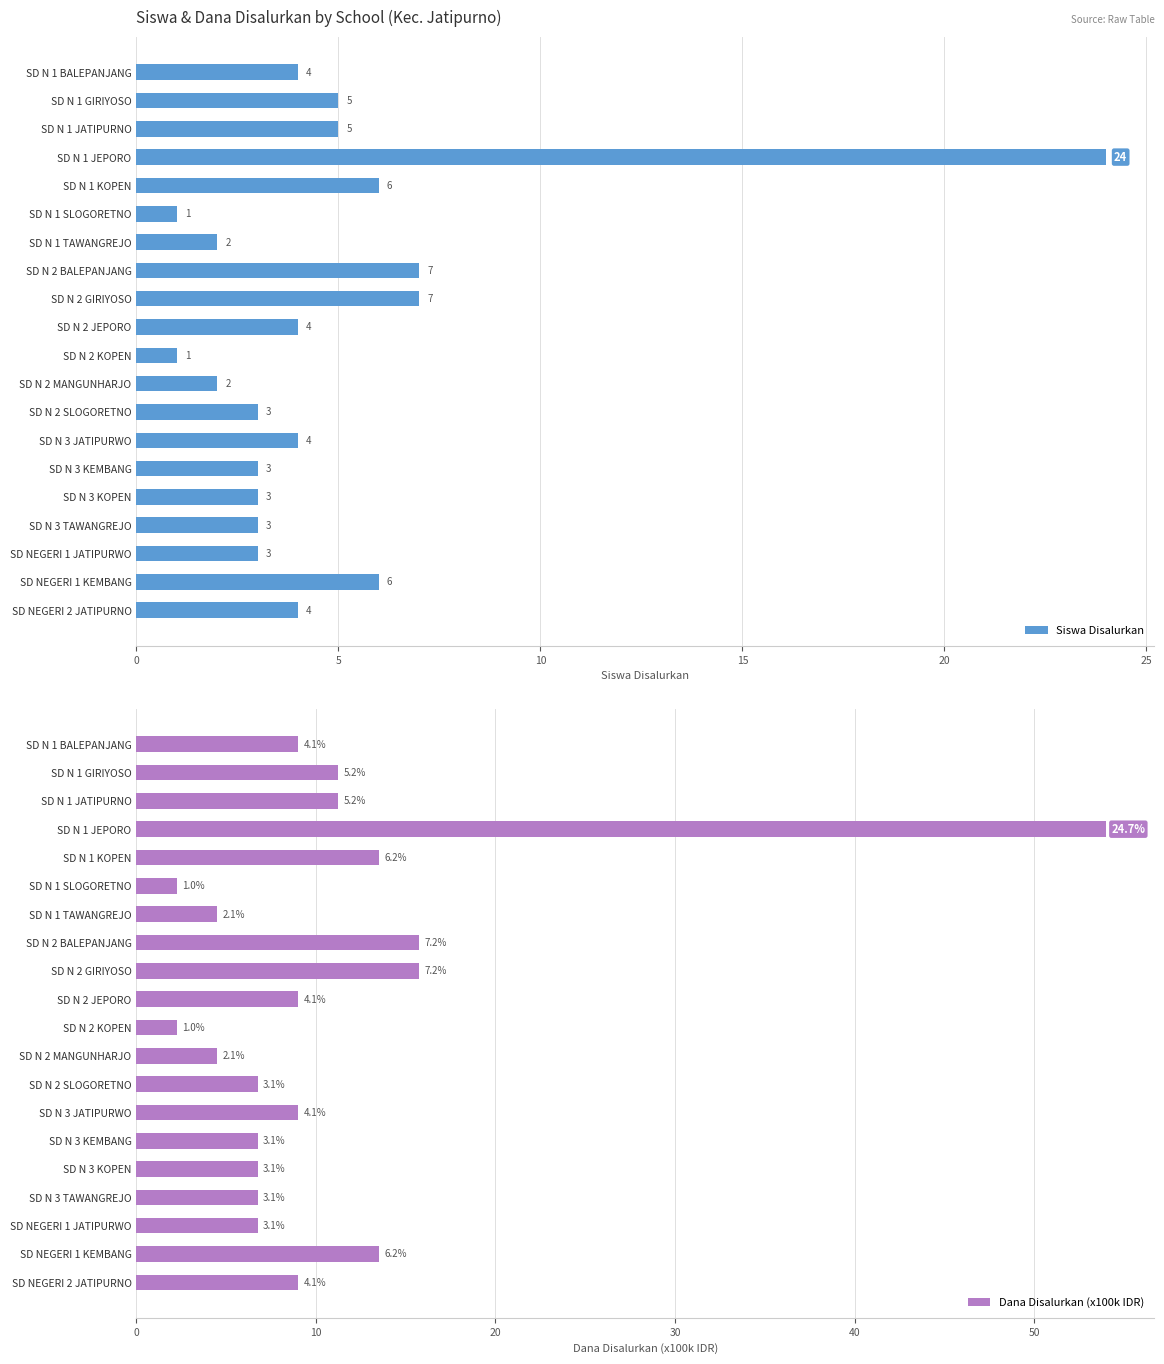

Is it true that Siswa Disalurkan equals 7 at SD N 1 BALEPANJANG?

False